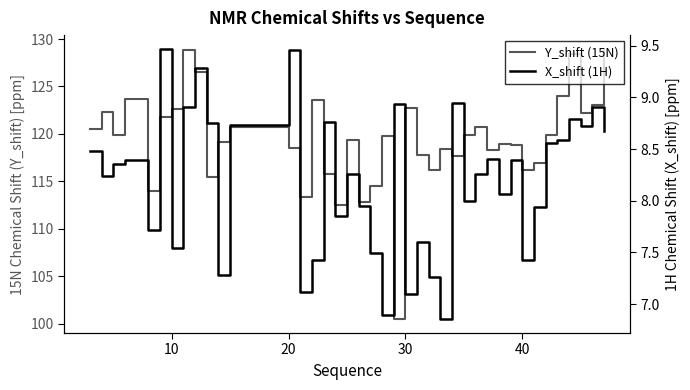

How many interior local valleys does the Y_shift (15N) series have?

12